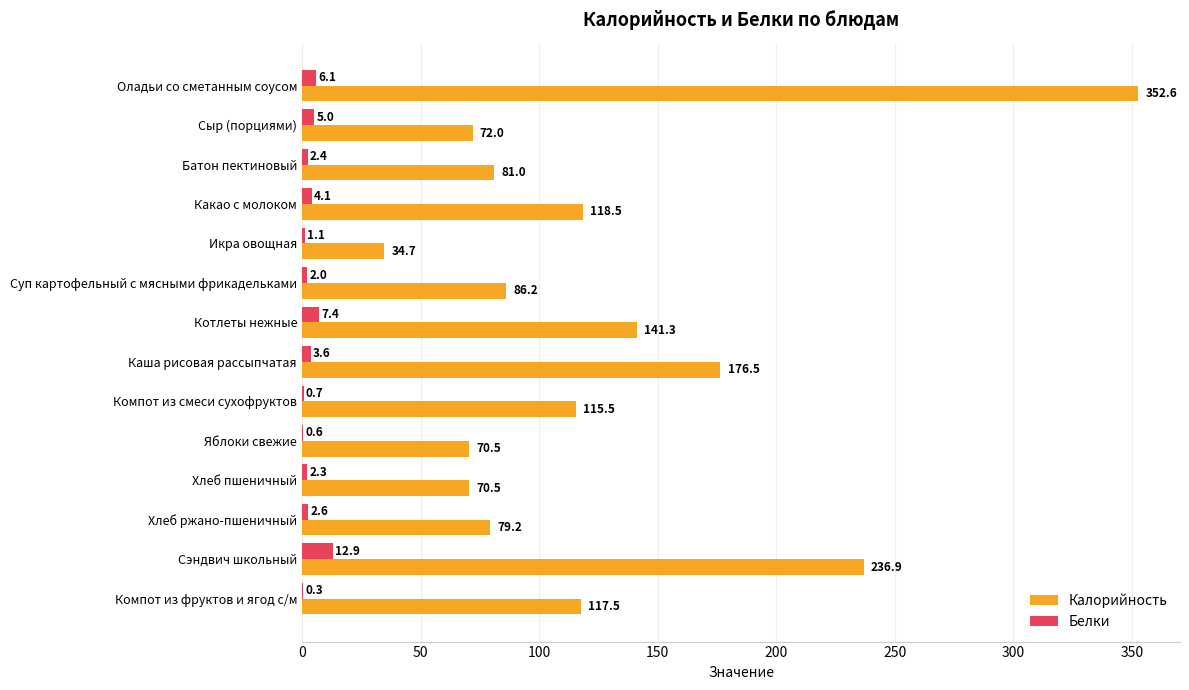

Which category has the highest value across all series?

Оладьи со сметанным соусом